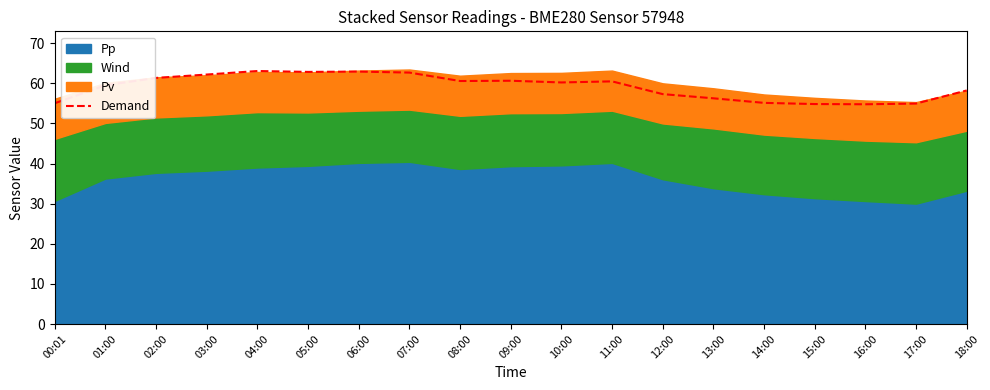

List the labels in order of value, largest first.

04:00, 06:00, 05:00, 07:00, 03:00, 02:00, 09:00, 08:00, 11:00, 10:00, 01:00, 18:00, 12:00, 13:00, 14:00, 00:01, 17:00, 15:00, 16:00